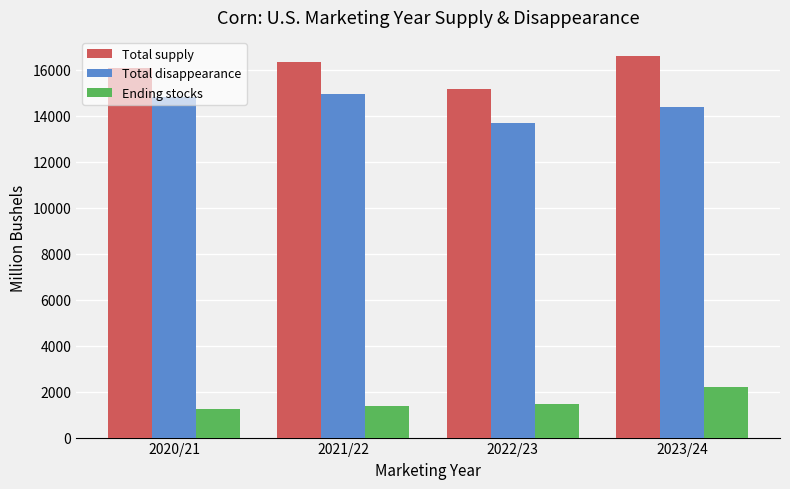

Read the Ending stocks value at 2022/23.

1456.6